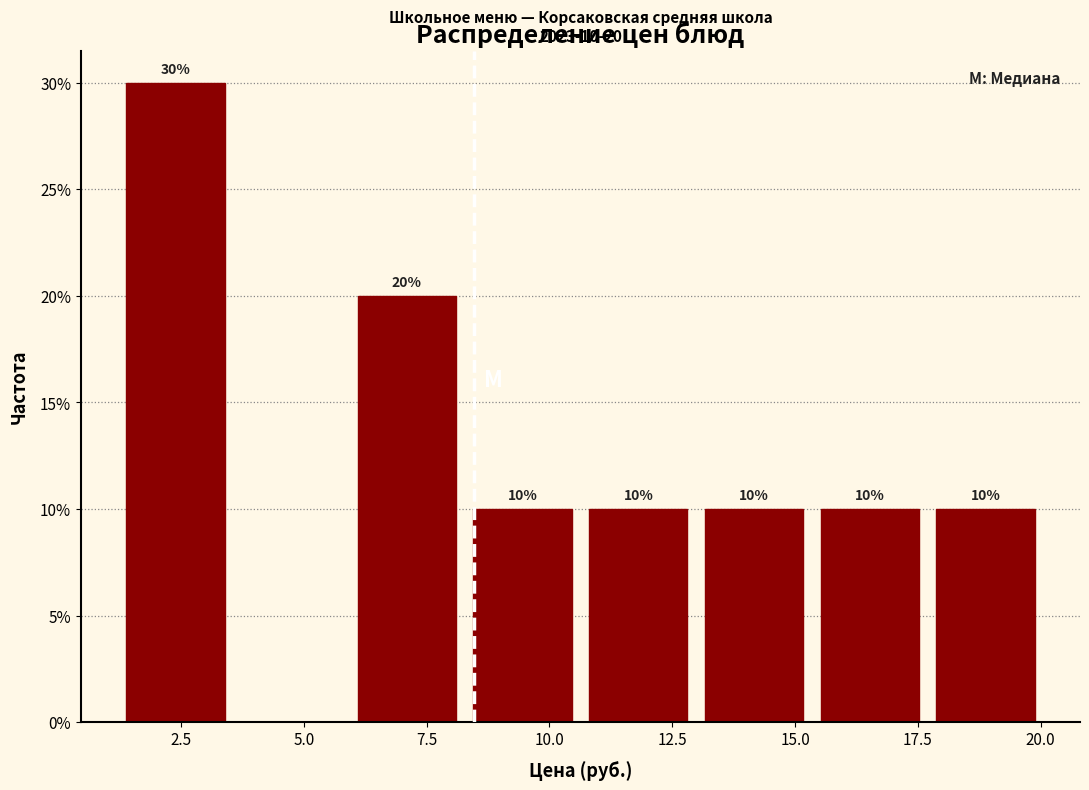

Over which range of the x-axis is the bar tallest?

1.5 to 3.5